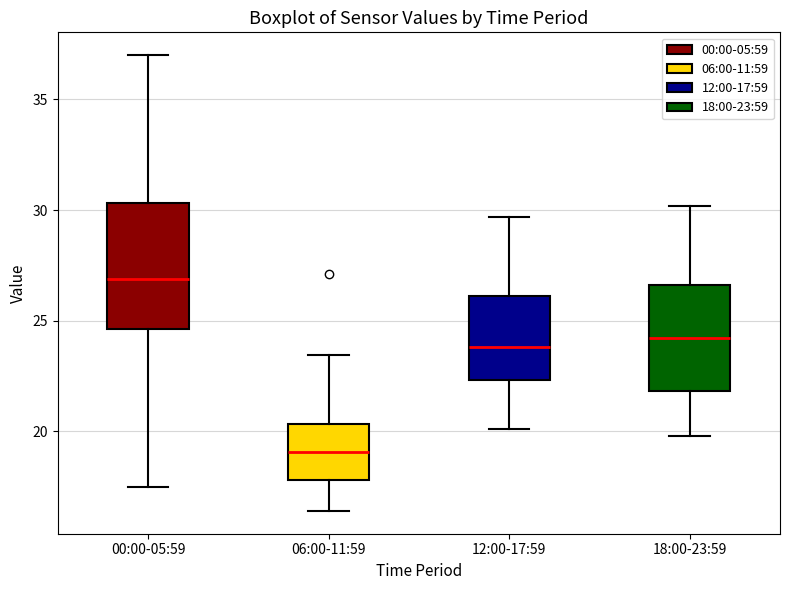

Which box is the tallest, from its lower edge to its upper edge?

00:00-05:59